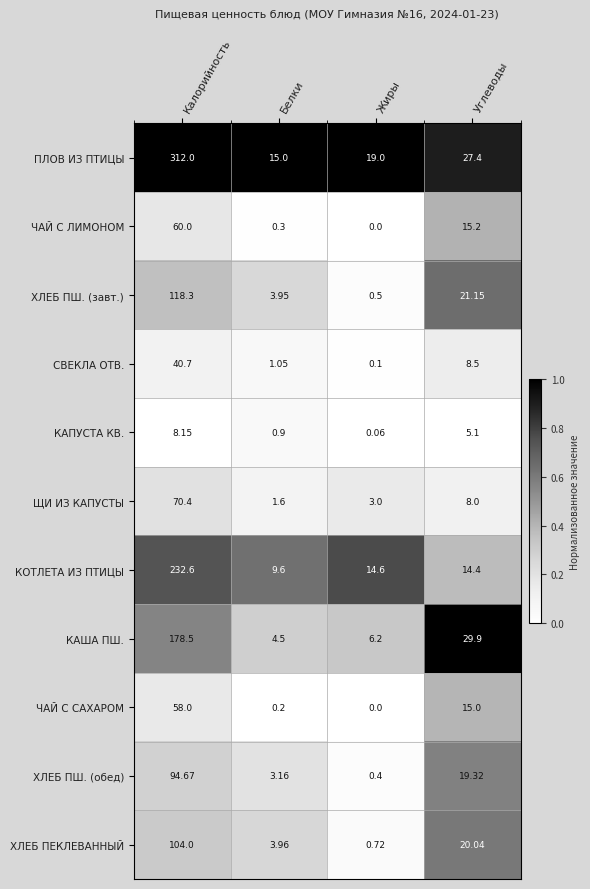

List the labels in order of ХЛЕБ ПЕКЛЕВАННЫЙ value, largest first.

Калорийность, Углеводы, Белки, Жиры